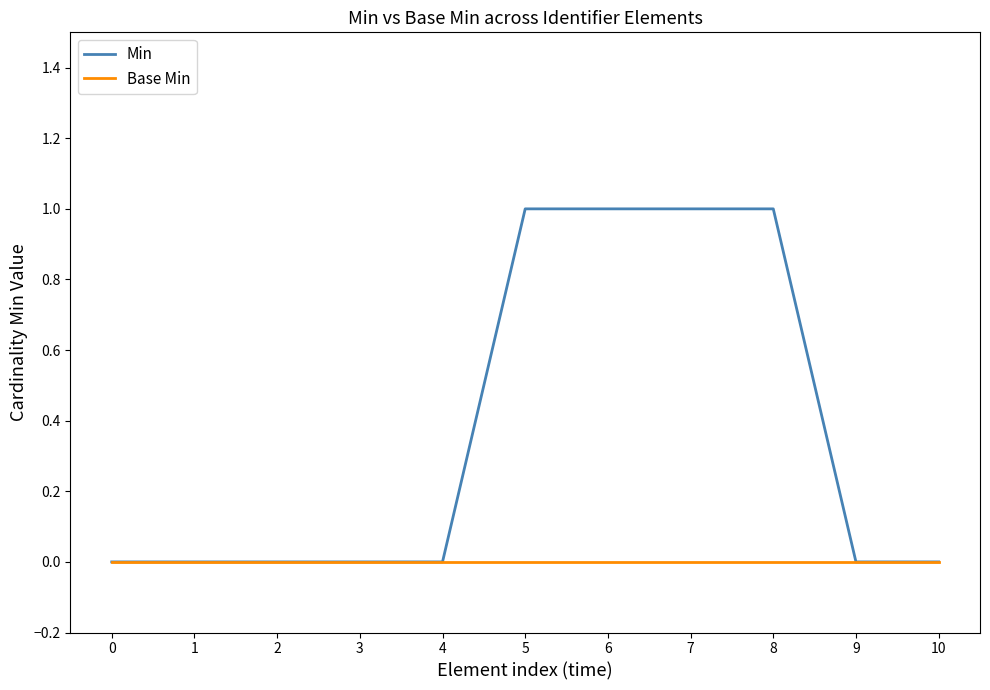

Which series has the widest spread of values?

Min